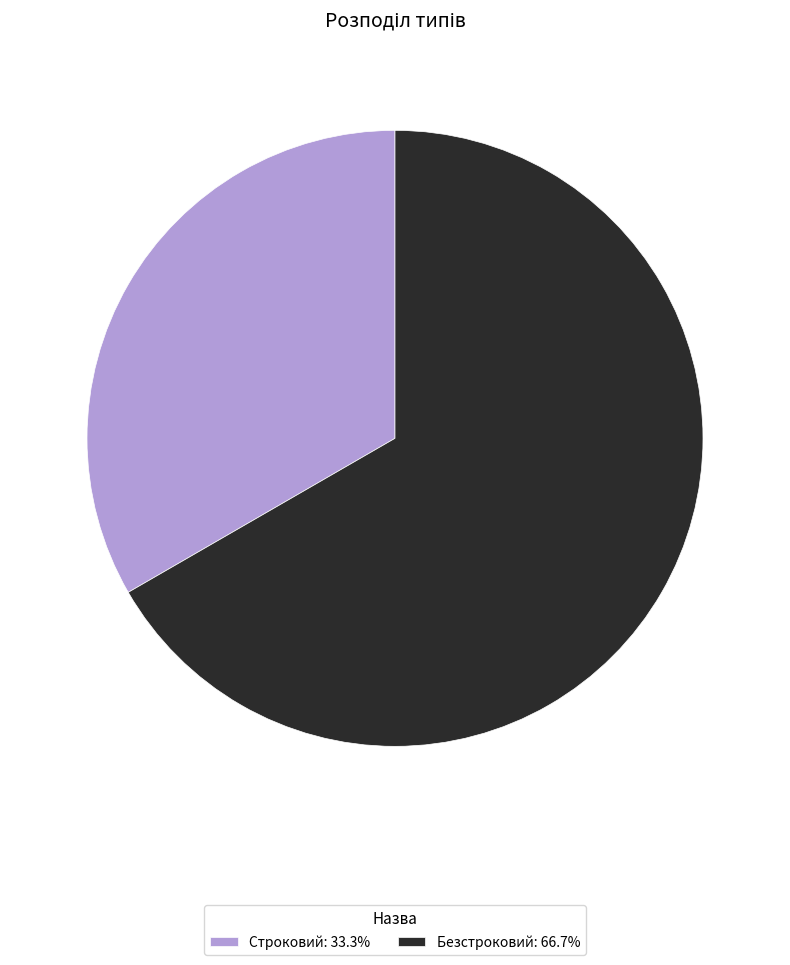

Which slice is the smallest?

Строковий